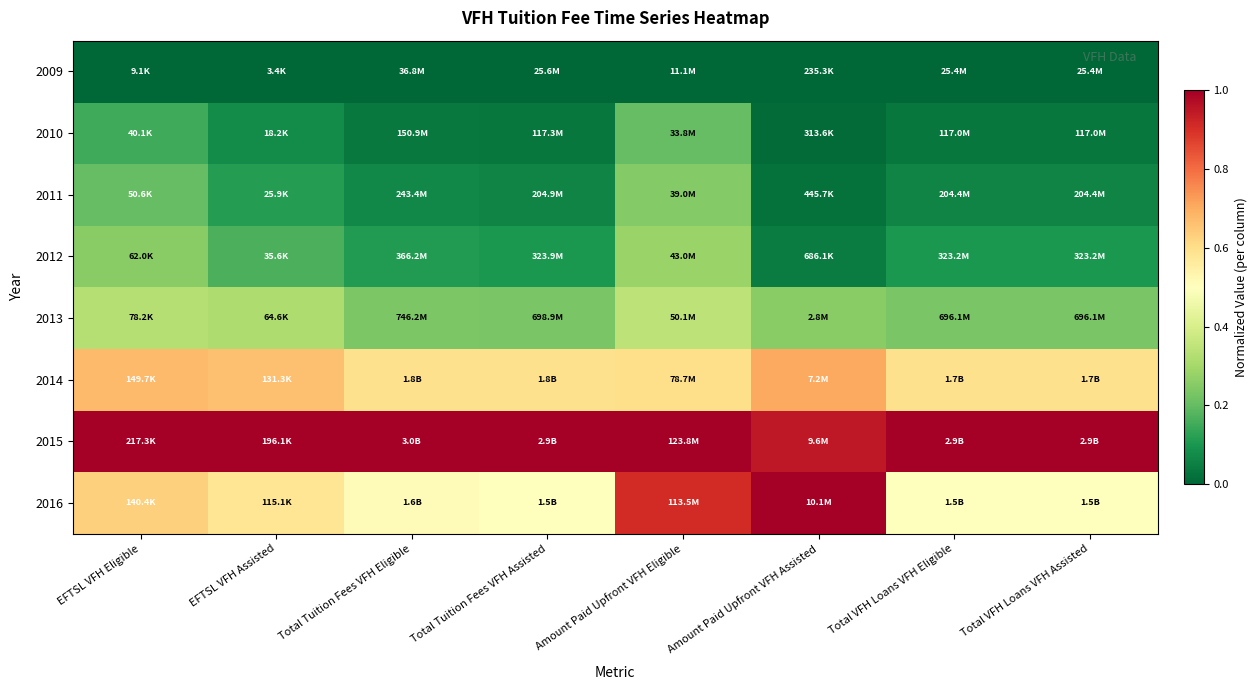

Reading right to left, what are all the values shown in this chart?

2009: Total VFH Loans VFH Assisted=0.0	Total VFH Loans VFH Eligible=0.0	Amount Paid Upfront VFH Assisted=0.0	Amount Paid Upfront VFH Eligible=0.0	Total Tuition Fees VFH Assisted=0.0	Total Tuition Fees VFH Eligible=0.0	EFTSL VFH Assisted=0.0	EFTSL VFH Eligible=0.0
2010: Total VFH Loans VFH Assisted=0.0	Total VFH Loans VFH Eligible=0.0	Amount Paid Upfront VFH Assisted=0.0	Amount Paid Upfront VFH Eligible=0.2	Total Tuition Fees VFH Assisted=0.0	Total Tuition Fees VFH Eligible=0.0	EFTSL VFH Assisted=0.1	EFTSL VFH Eligible=0.1
2011: Total VFH Loans VFH Assisted=0.1	Total VFH Loans VFH Eligible=0.1	Amount Paid Upfront VFH Assisted=0.0	Amount Paid Upfront VFH Eligible=0.2	Total Tuition Fees VFH Assisted=0.1	Total Tuition Fees VFH Eligible=0.1	EFTSL VFH Assisted=0.1	EFTSL VFH Eligible=0.2
2012: Total VFH Loans VFH Assisted=0.1	Total VFH Loans VFH Eligible=0.1	Amount Paid Upfront VFH Assisted=0.0	Amount Paid Upfront VFH Eligible=0.3	Total Tuition Fees VFH Assisted=0.1	Total Tuition Fees VFH Eligible=0.1	EFTSL VFH Assisted=0.2	EFTSL VFH Eligible=0.3
2013: Total VFH Loans VFH Assisted=0.2	Total VFH Loans VFH Eligible=0.2	Amount Paid Upfront VFH Assisted=0.3	Amount Paid Upfront VFH Eligible=0.3	Total Tuition Fees VFH Assisted=0.2	Total Tuition Fees VFH Eligible=0.2	EFTSL VFH Assisted=0.3	EFTSL VFH Eligible=0.3
2014: Total VFH Loans VFH Assisted=0.6	Total VFH Loans VFH Eligible=0.6	Amount Paid Upfront VFH Assisted=0.7	Amount Paid Upfront VFH Eligible=0.6	Total Tuition Fees VFH Assisted=0.6	Total Tuition Fees VFH Eligible=0.6	EFTSL VFH Assisted=0.7	EFTSL VFH Eligible=0.7
2015: Total VFH Loans VFH Assisted=1.0	Total VFH Loans VFH Eligible=1.0	Amount Paid Upfront VFH Assisted=0.9	Amount Paid Upfront VFH Eligible=1.0	Total Tuition Fees VFH Assisted=1.0	Total Tuition Fees VFH Eligible=1.0	EFTSL VFH Assisted=1.0	EFTSL VFH Eligible=1.0
2016: Total VFH Loans VFH Assisted=0.5	Total VFH Loans VFH Eligible=0.5	Amount Paid Upfront VFH Assisted=1.0	Amount Paid Upfront VFH Eligible=0.9	Total Tuition Fees VFH Assisted=0.5	Total Tuition Fees VFH Eligible=0.5	EFTSL VFH Assisted=0.6	EFTSL VFH Eligible=0.6